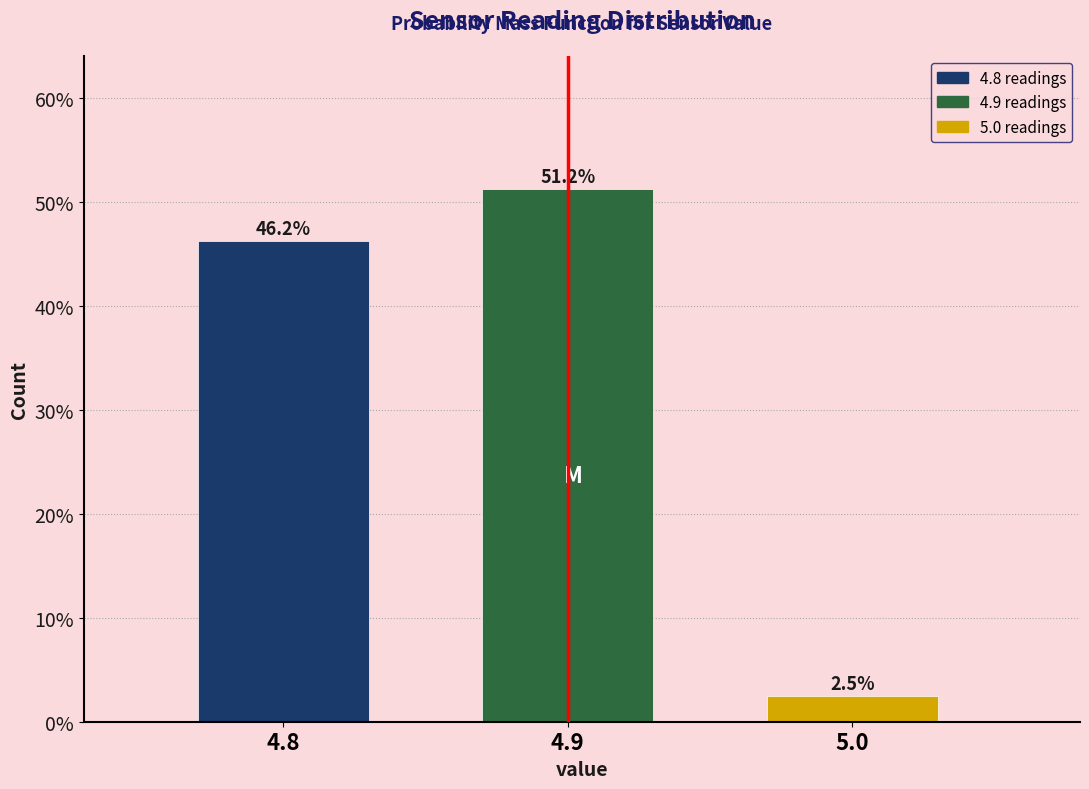

Reading left to right, transcribe this chart: for each bar, give the range it covers on the x-axis and its height.

4.75 to 4.85: 46.2
4.85 to 4.95: 51.2
4.95 to 5.05: 2.5